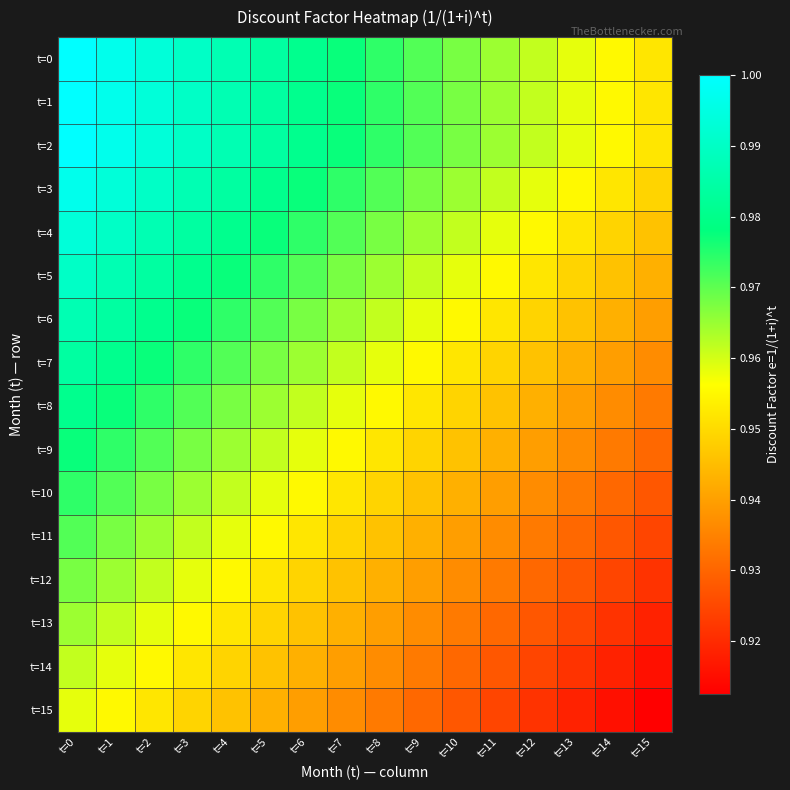

Reading left to right, list all the values displayed in this chart.

t=0: t=0=1.0	t=1=1.0	t=2=1.0	t=3=1.0	t=4=1.0	t=5=1.0	t=6=1.0	t=7=1.0	t=8=1.0	t=9=1.0	t=10=1.0	t=11=1.0	t=12=1.0	t=13=1.0	t=14=1.0	t=15=1.0
t=1: t=0=1.0	t=1=1.0	t=2=1.0	t=3=1.0	t=4=1.0	t=5=1.0	t=6=1.0	t=7=1.0	t=8=1.0	t=9=1.0	t=10=1.0	t=11=1.0	t=12=1.0	t=13=1.0	t=14=1.0	t=15=1.0
t=2: t=0=1.0	t=1=1.0	t=2=1.0	t=3=1.0	t=4=1.0	t=5=1.0	t=6=1.0	t=7=1.0	t=8=1.0	t=9=1.0	t=10=1.0	t=11=1.0	t=12=1.0	t=13=1.0	t=14=1.0	t=15=1.0
t=3: t=0=1.0	t=1=1.0	t=2=1.0	t=3=1.0	t=4=1.0	t=5=1.0	t=6=1.0	t=7=1.0	t=8=1.0	t=9=1.0	t=10=1.0	t=11=1.0	t=12=1.0	t=13=1.0	t=14=1.0	t=15=0.9
t=4: t=0=1.0	t=1=1.0	t=2=1.0	t=3=1.0	t=4=1.0	t=5=1.0	t=6=1.0	t=7=1.0	t=8=1.0	t=9=1.0	t=10=1.0	t=11=1.0	t=12=1.0	t=13=1.0	t=14=0.9	t=15=0.9
t=5: t=0=1.0	t=1=1.0	t=2=1.0	t=3=1.0	t=4=1.0	t=5=1.0	t=6=1.0	t=7=1.0	t=8=1.0	t=9=1.0	t=10=1.0	t=11=1.0	t=12=1.0	t=13=0.9	t=14=0.9	t=15=0.9
t=6: t=0=1.0	t=1=1.0	t=2=1.0	t=3=1.0	t=4=1.0	t=5=1.0	t=6=1.0	t=7=1.0	t=8=1.0	t=9=1.0	t=10=1.0	t=11=1.0	t=12=0.9	t=13=0.9	t=14=0.9	t=15=0.9
t=7: t=0=1.0	t=1=1.0	t=2=1.0	t=3=1.0	t=4=1.0	t=5=1.0	t=6=1.0	t=7=1.0	t=8=1.0	t=9=1.0	t=10=1.0	t=11=0.9	t=12=0.9	t=13=0.9	t=14=0.9	t=15=0.9
t=8: t=0=1.0	t=1=1.0	t=2=1.0	t=3=1.0	t=4=1.0	t=5=1.0	t=6=1.0	t=7=1.0	t=8=1.0	t=9=1.0	t=10=0.9	t=11=0.9	t=12=0.9	t=13=0.9	t=14=0.9	t=15=0.9
t=9: t=0=1.0	t=1=1.0	t=2=1.0	t=3=1.0	t=4=1.0	t=5=1.0	t=6=1.0	t=7=1.0	t=8=1.0	t=9=0.9	t=10=0.9	t=11=0.9	t=12=0.9	t=13=0.9	t=14=0.9	t=15=0.9
t=10: t=0=1.0	t=1=1.0	t=2=1.0	t=3=1.0	t=4=1.0	t=5=1.0	t=6=1.0	t=7=1.0	t=8=0.9	t=9=0.9	t=10=0.9	t=11=0.9	t=12=0.9	t=13=0.9	t=14=0.9	t=15=0.9
t=11: t=0=1.0	t=1=1.0	t=2=1.0	t=3=1.0	t=4=1.0	t=5=1.0	t=6=1.0	t=7=0.9	t=8=0.9	t=9=0.9	t=10=0.9	t=11=0.9	t=12=0.9	t=13=0.9	t=14=0.9	t=15=0.9
t=12: t=0=1.0	t=1=1.0	t=2=1.0	t=3=1.0	t=4=1.0	t=5=1.0	t=6=0.9	t=7=0.9	t=8=0.9	t=9=0.9	t=10=0.9	t=11=0.9	t=12=0.9	t=13=0.9	t=14=0.9	t=15=0.9
t=13: t=0=1.0	t=1=1.0	t=2=1.0	t=3=1.0	t=4=1.0	t=5=0.9	t=6=0.9	t=7=0.9	t=8=0.9	t=9=0.9	t=10=0.9	t=11=0.9	t=12=0.9	t=13=0.9	t=14=0.9	t=15=0.9
t=14: t=0=1.0	t=1=1.0	t=2=1.0	t=3=1.0	t=4=0.9	t=5=0.9	t=6=0.9	t=7=0.9	t=8=0.9	t=9=0.9	t=10=0.9	t=11=0.9	t=12=0.9	t=13=0.9	t=14=0.9	t=15=0.9
t=15: t=0=1.0	t=1=1.0	t=2=1.0	t=3=0.9	t=4=0.9	t=5=0.9	t=6=0.9	t=7=0.9	t=8=0.9	t=9=0.9	t=10=0.9	t=11=0.9	t=12=0.9	t=13=0.9	t=14=0.9	t=15=0.9